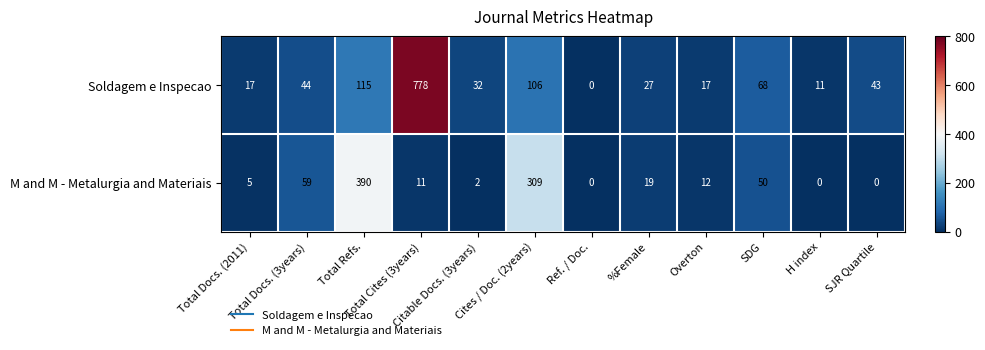

Which series has the largest range (max minus min)?

Soldagem e Inspecao